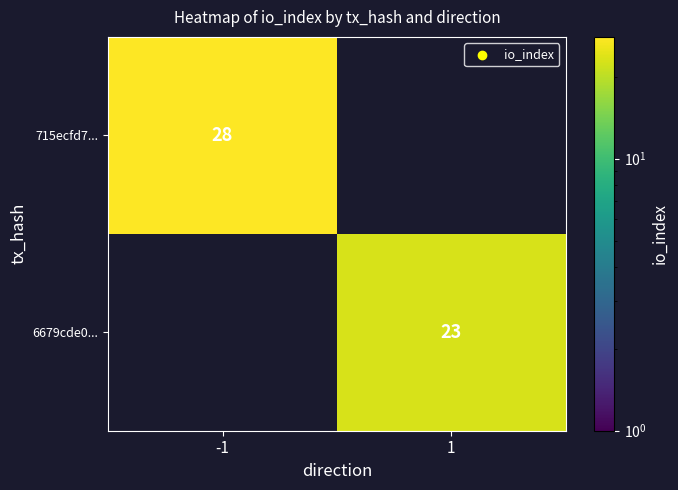

The 715ecfd7... series shows 28 at -1. True or false?

True